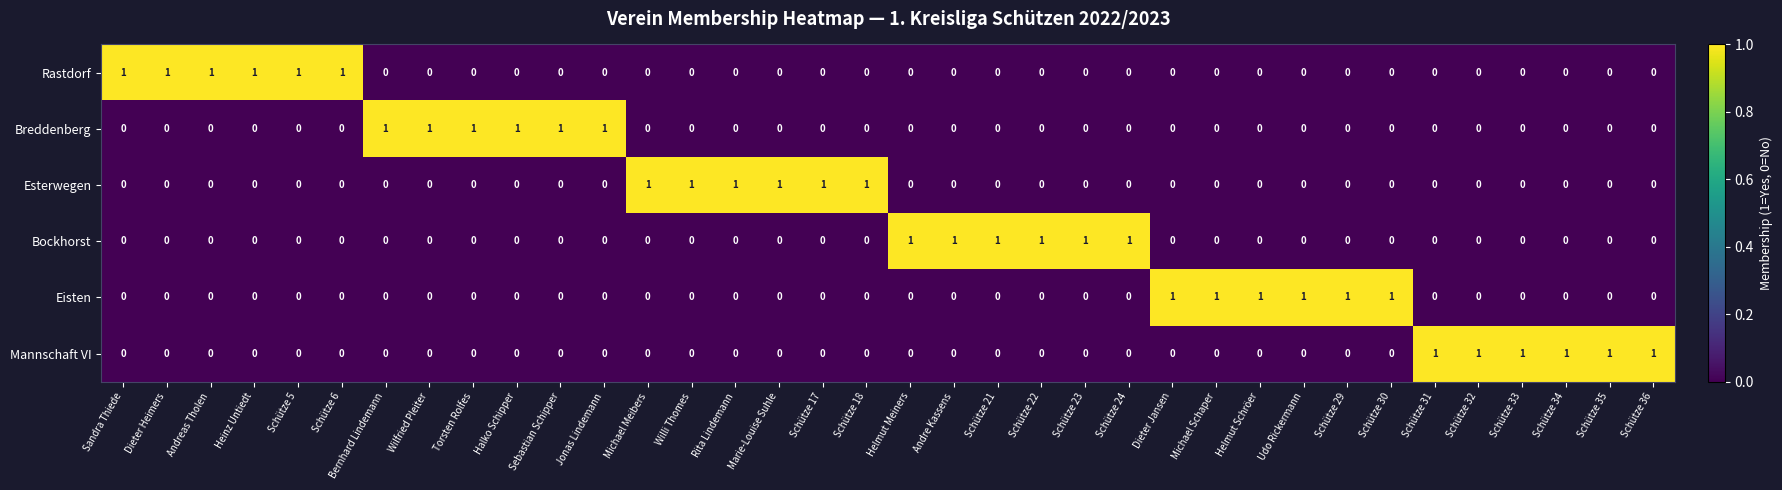

What is the sum of all Breddenberg values?

6